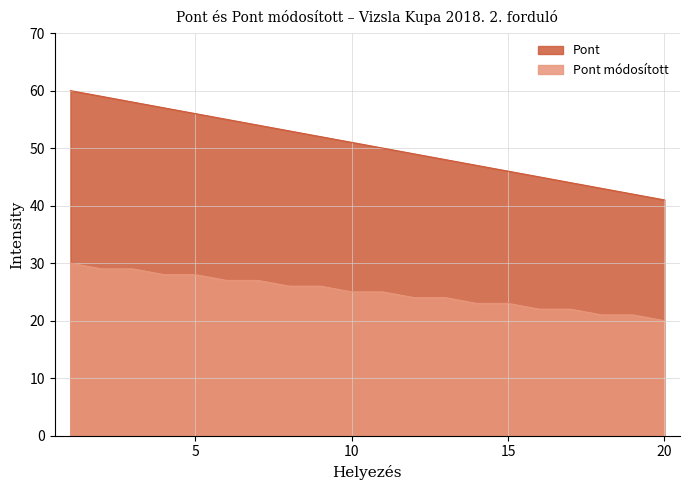

What are all the series names shown in the legend?

Pont, Pont módosított